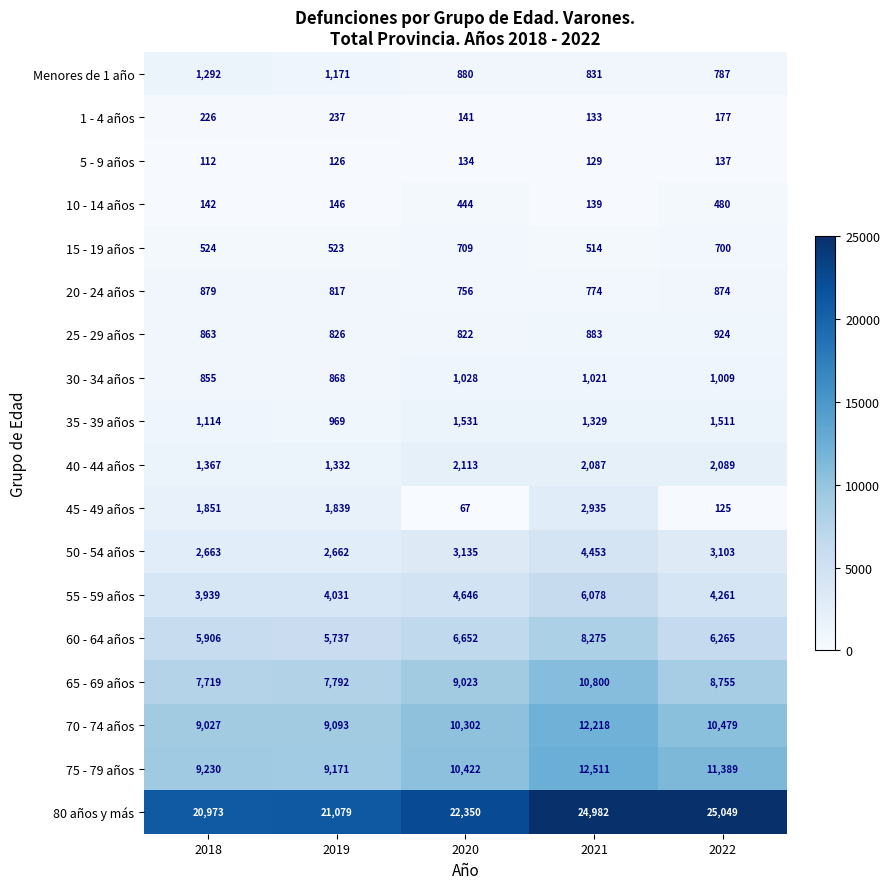

How many series are shown in this chart?

18